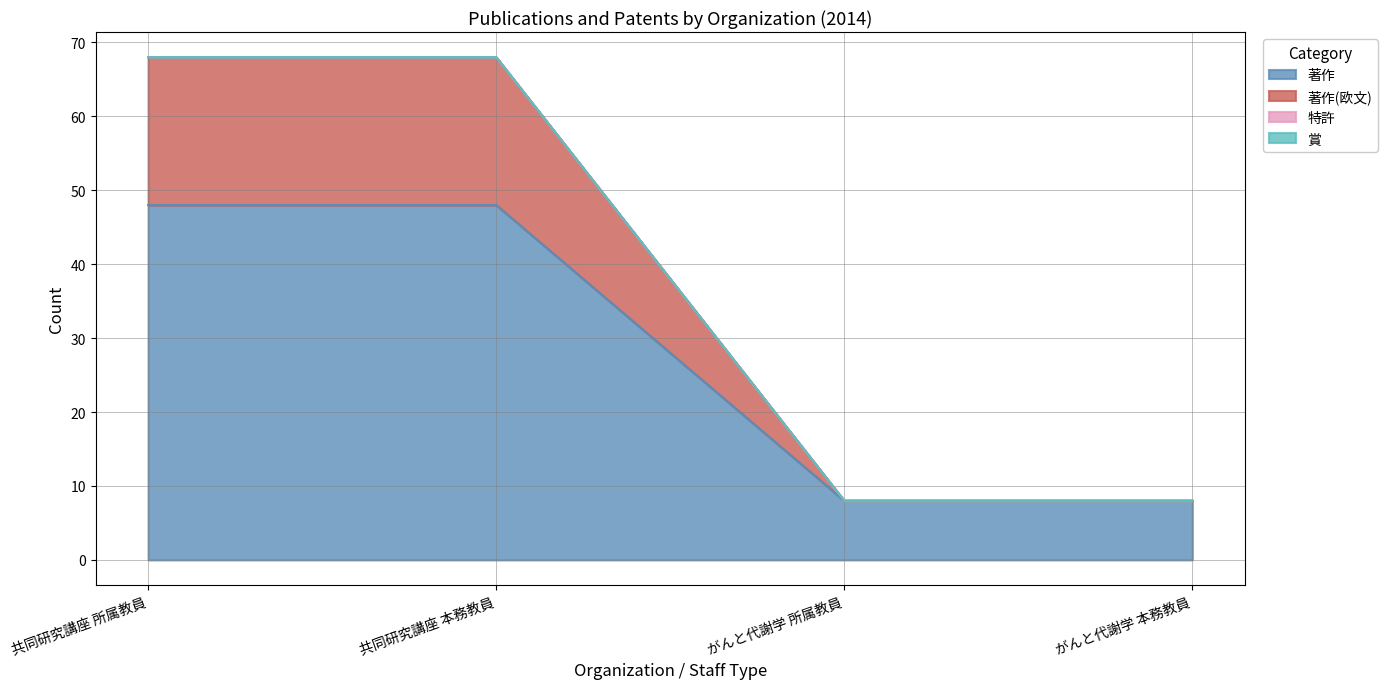

True or false: 著作(欧文) and 著作 cross at least once.

False